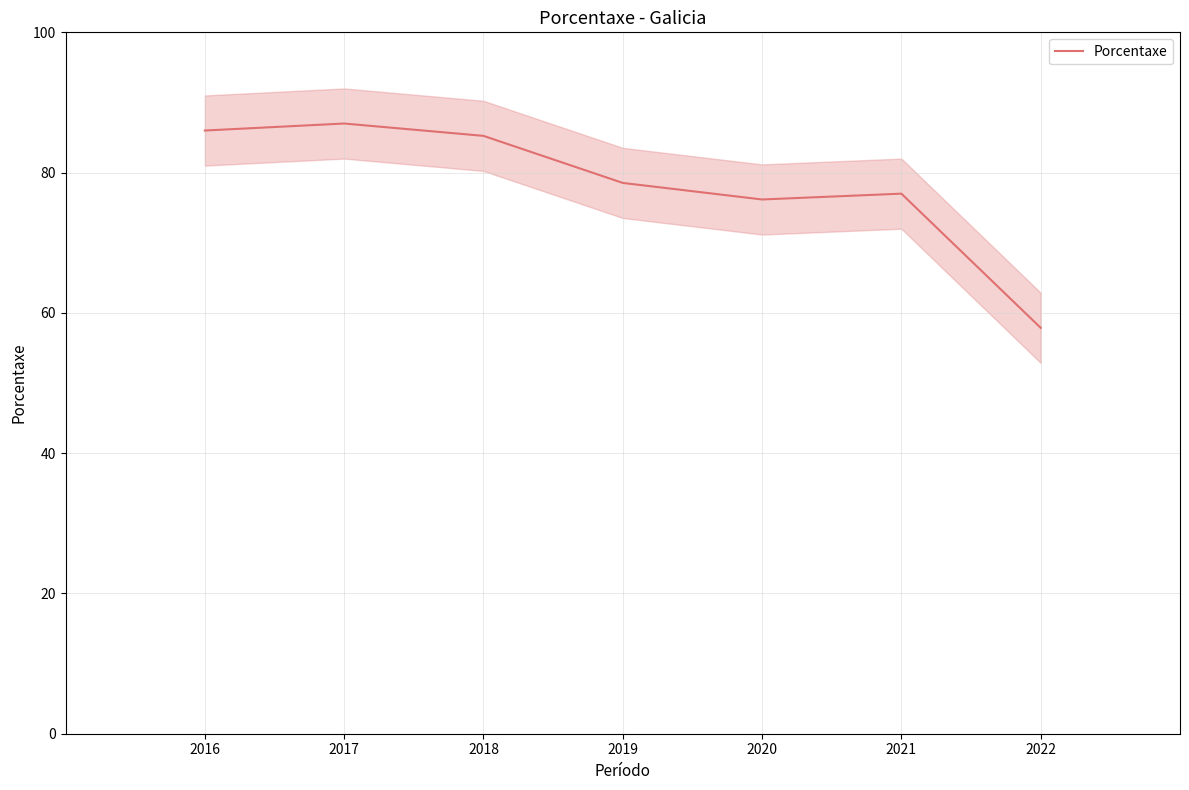

What is the change in value from 2019 to 2016?

+7.5